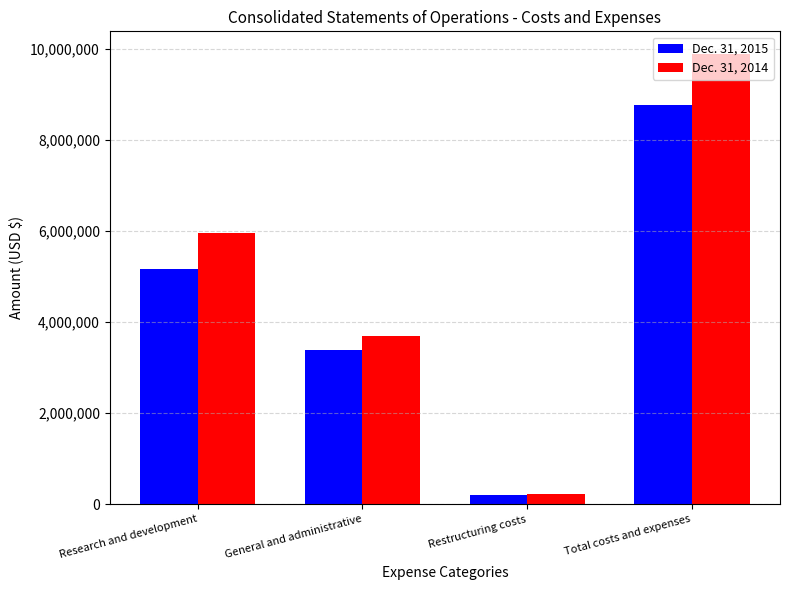

Are the bars horizontal?

No